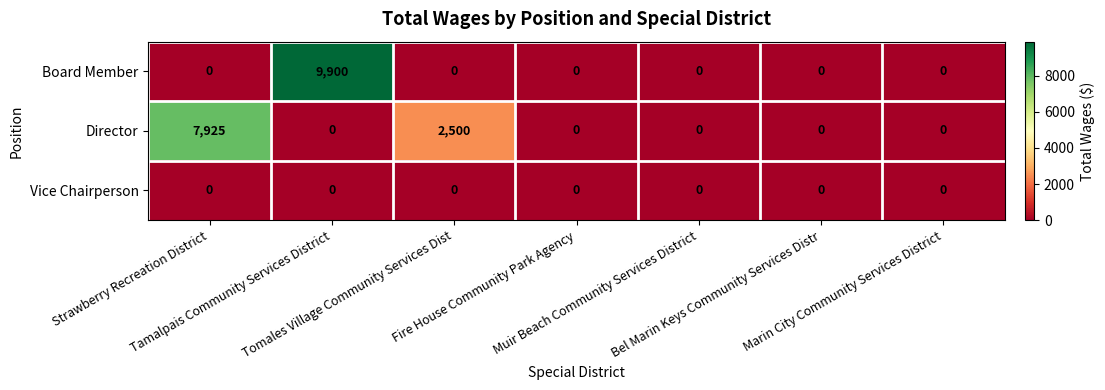

List the series in order of their peak value, highest first.

Board Member, Director, Vice Chairperson